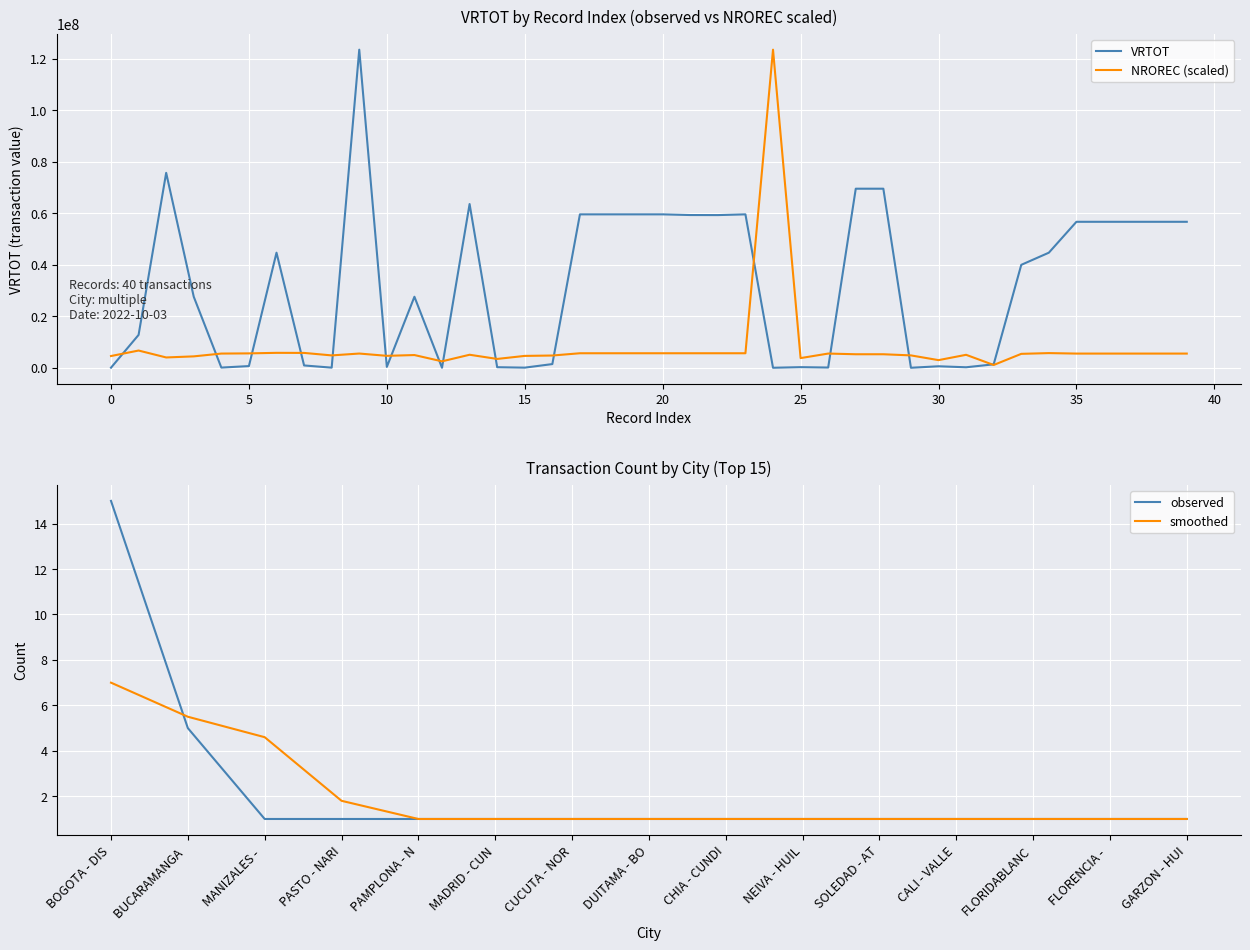

What is the total value across all series at 16?

6207195.8